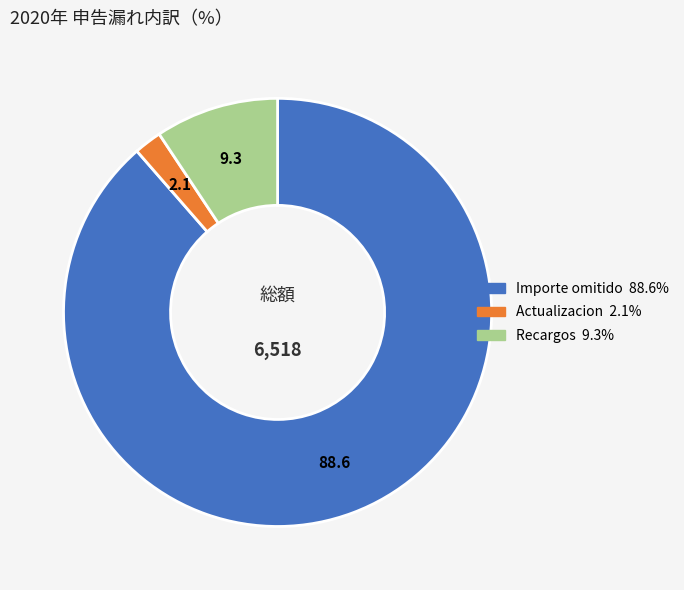

Is Recargos the majority of the pie?

No